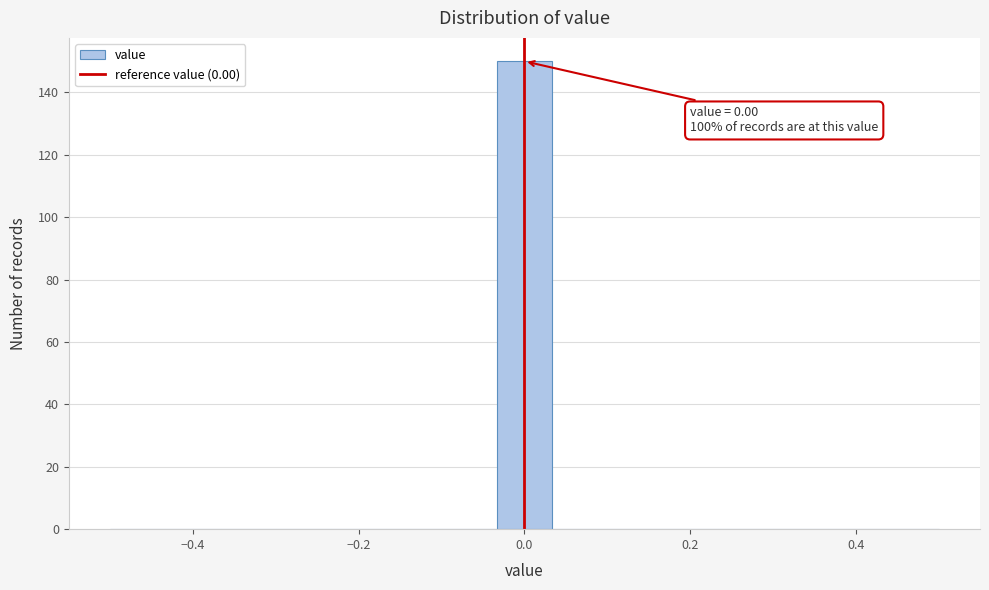

Read against the x-axis, roughly where is the centre of the tallest bar?

0.00